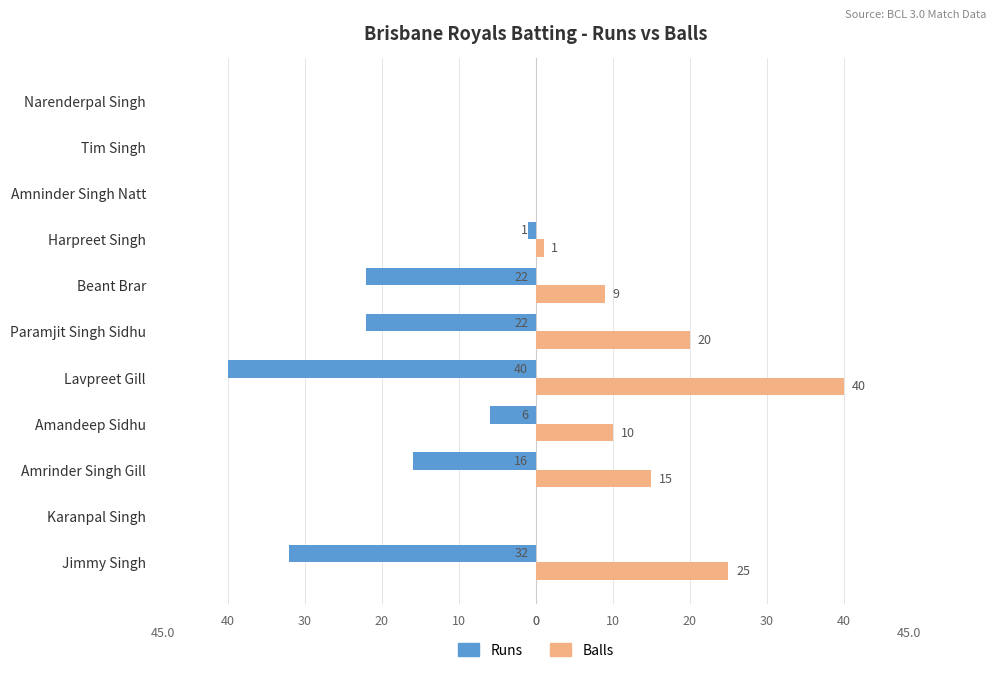

What are all the series names shown in the legend?

Runs, Balls